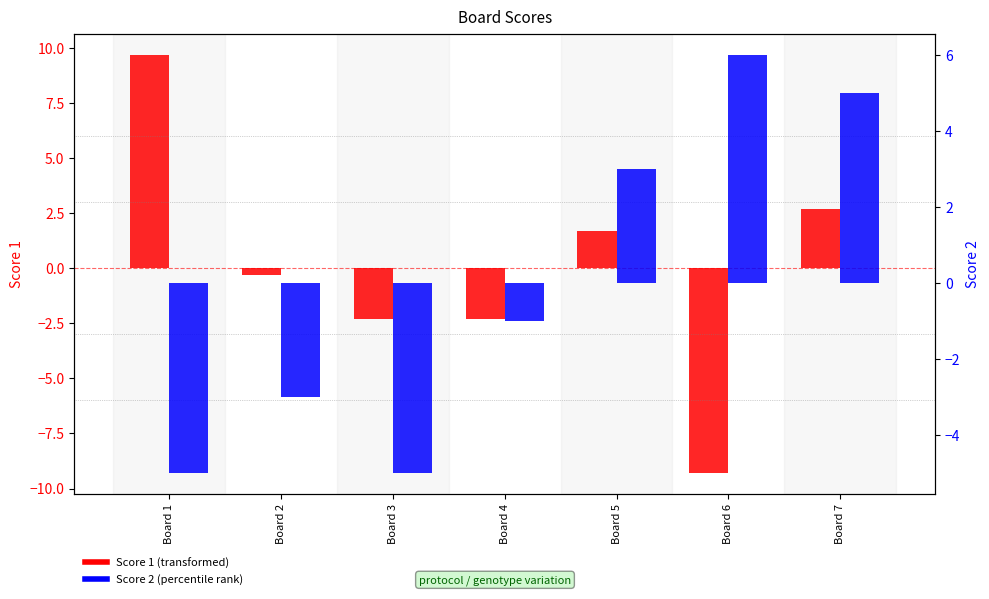

Which series has the widest spread of values?

Score 1